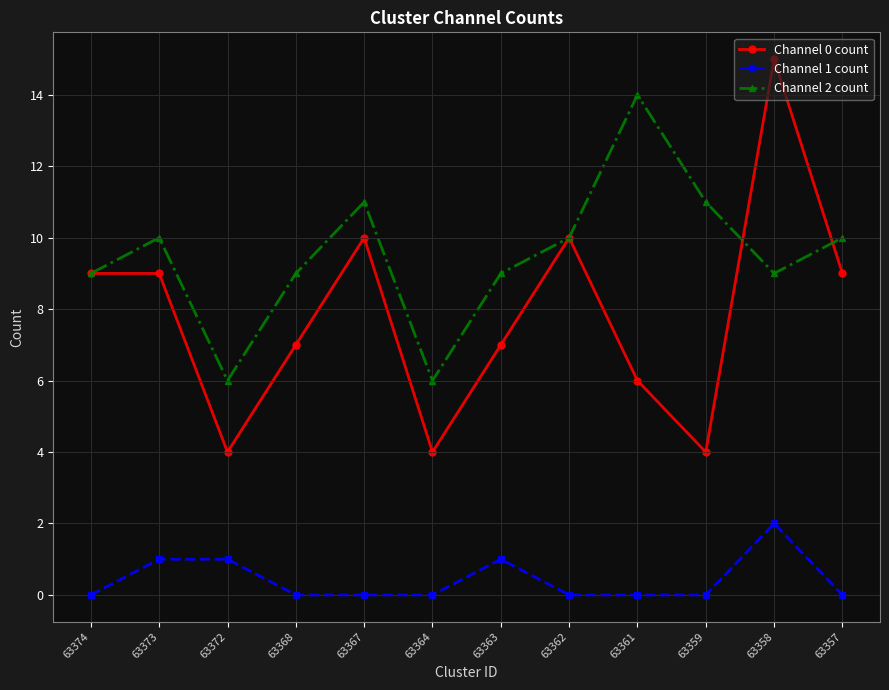

Is it true that Channel 0 count equals 4 at 63368?

False